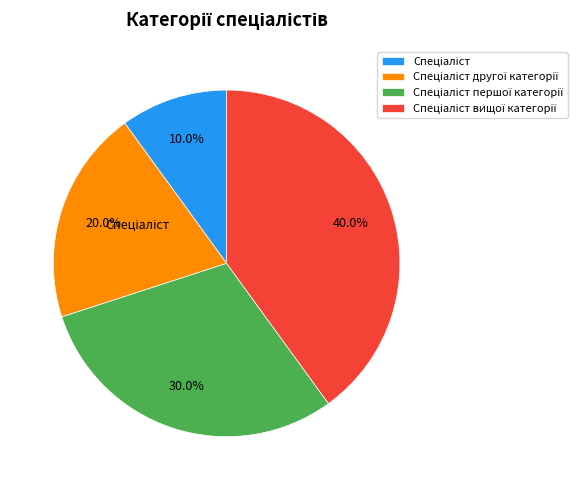

How many segments does this pie chart have?

4